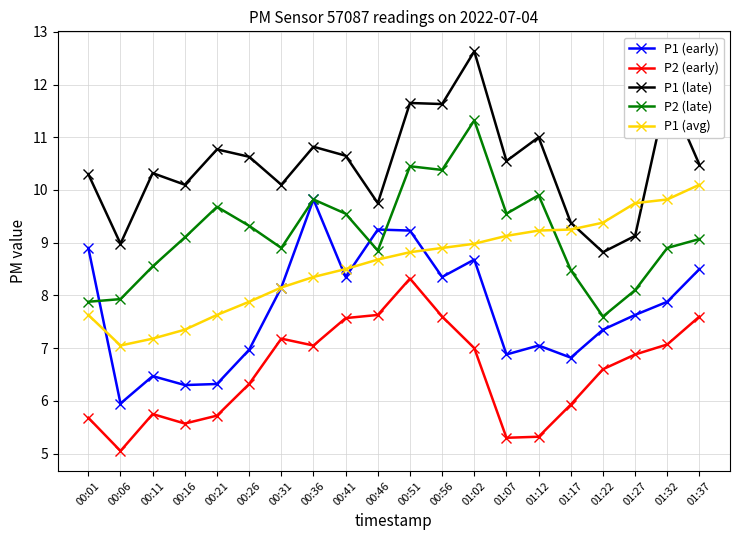

True or false: P2 (early) and P1 (early) cross at least once.

False